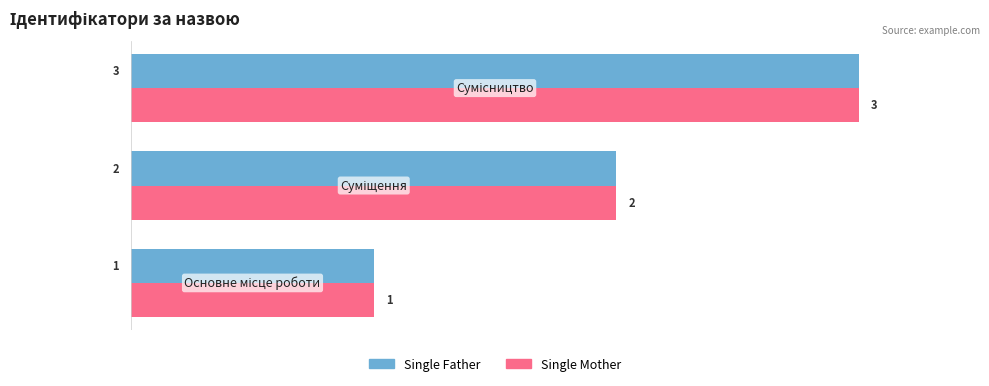

What is the maximum value for Single Mother?

3